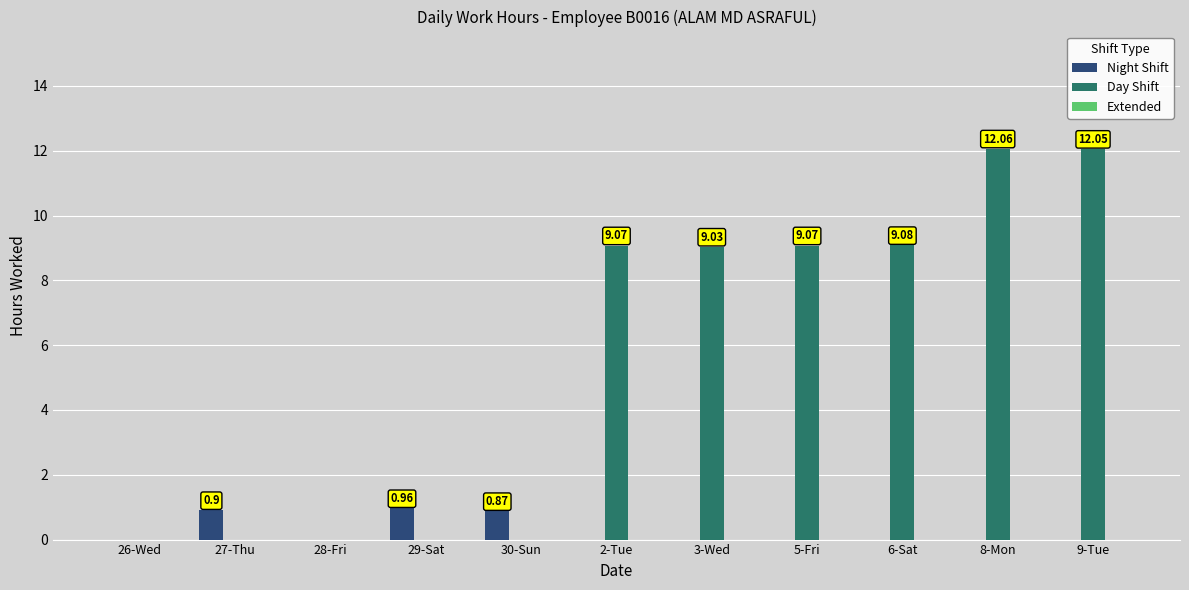

Which series has the largest total across all categories?

Day Shift